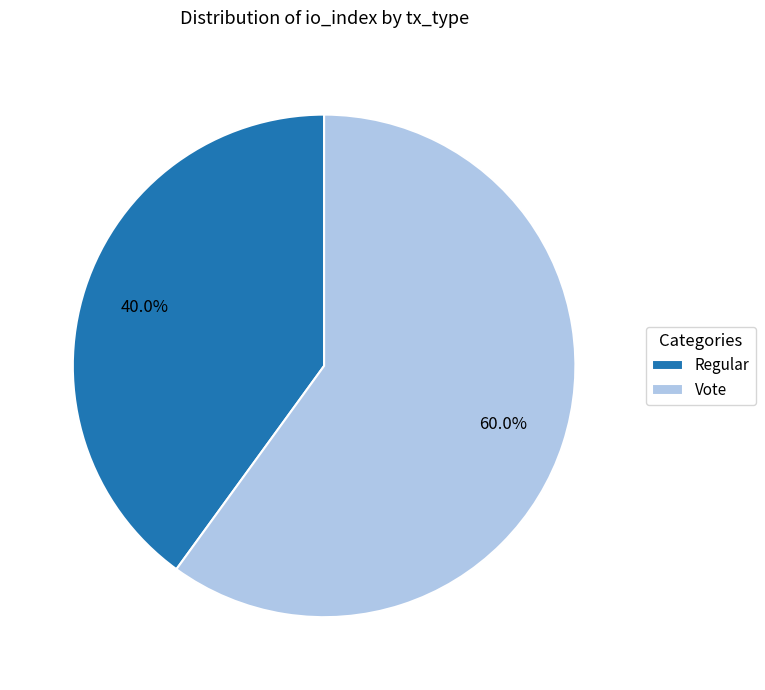

Is Vote the majority of the pie?

Yes